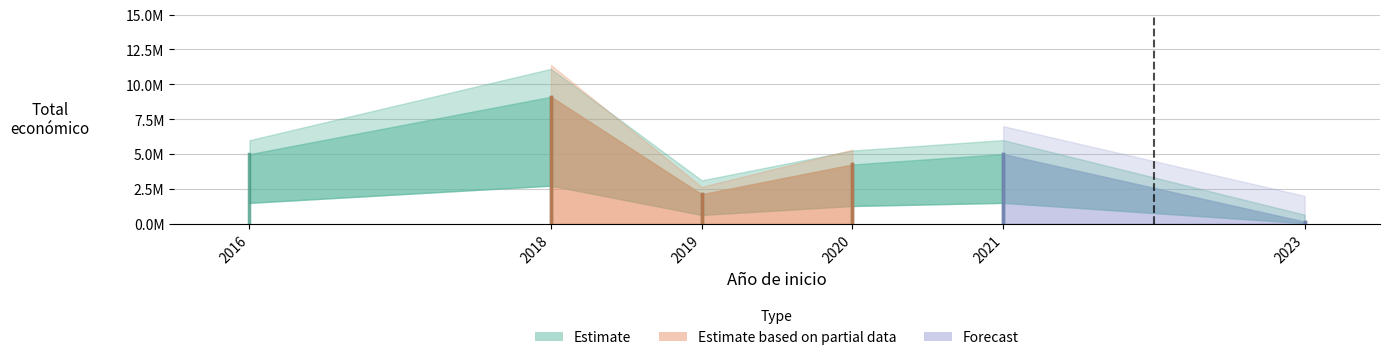

What is the difference between the maximum and minimum values?

12107343